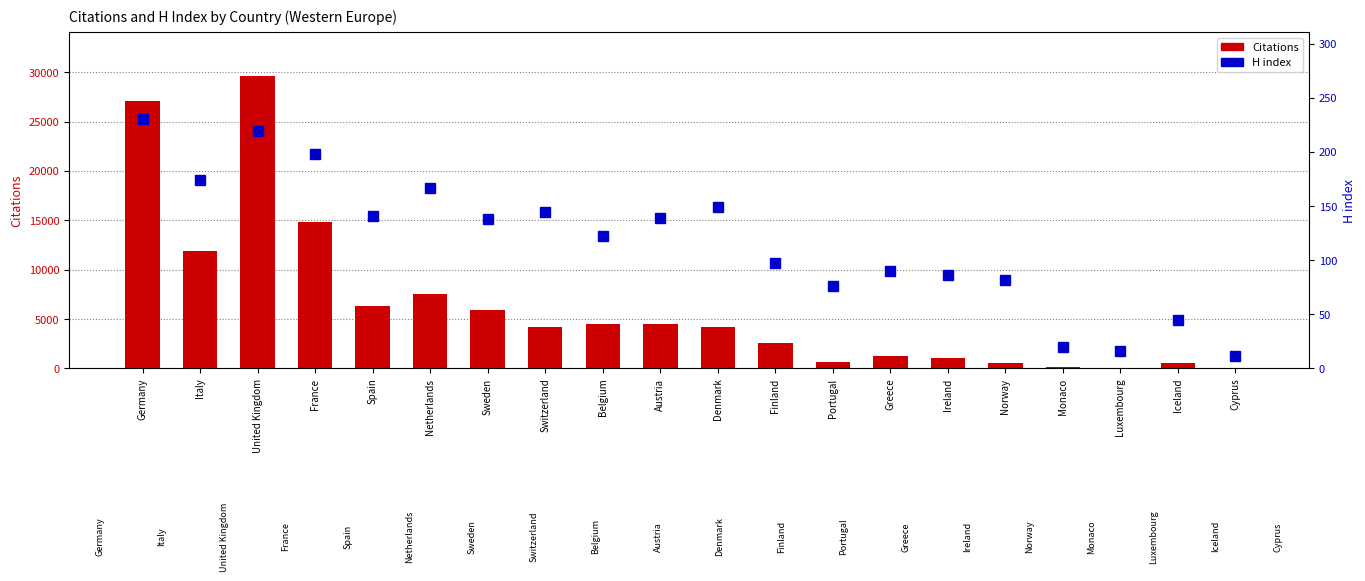

What is the difference between the highest and lowest values at Cyprus?

3